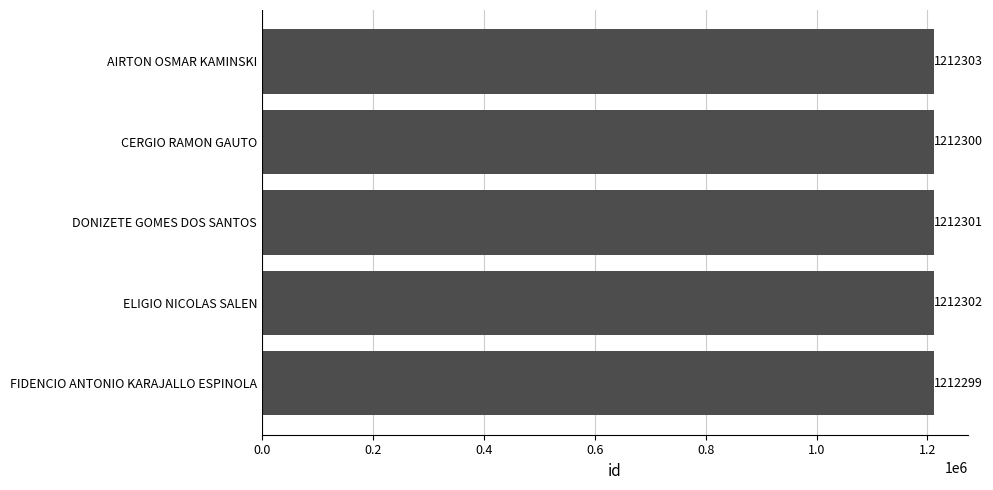

What is the greatest value displayed?

1212303